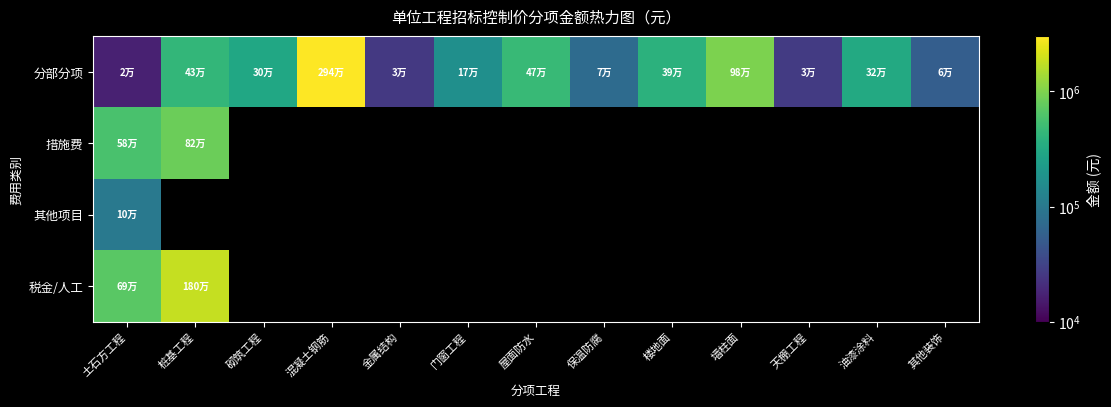

List the series in order of their peak value, lowest first.

其他项目, 措施费, 税金/人工, 分部分项